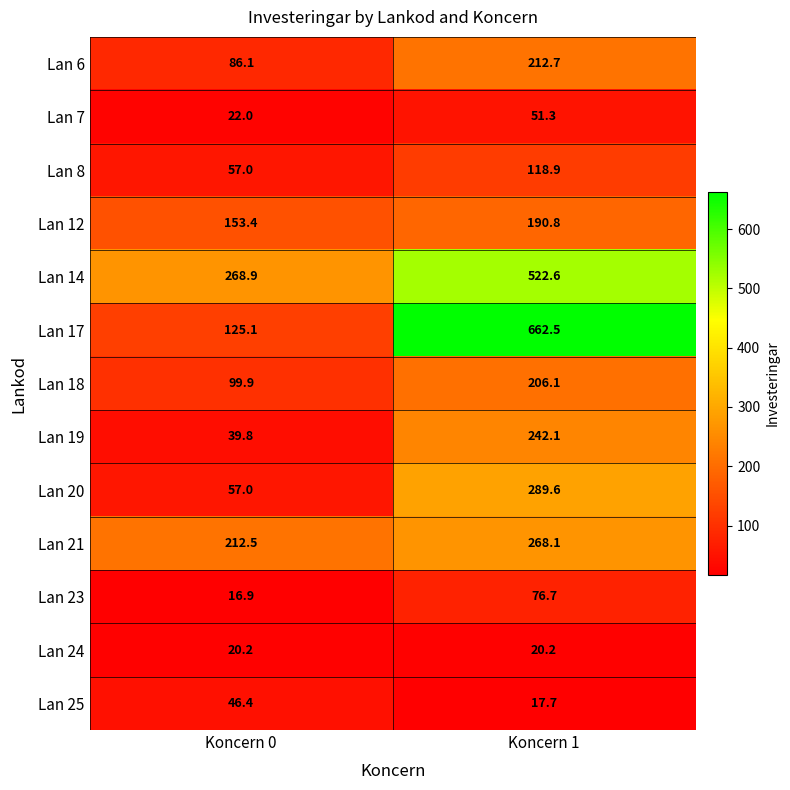

What is the average value of the Lan 6 series?

149.4